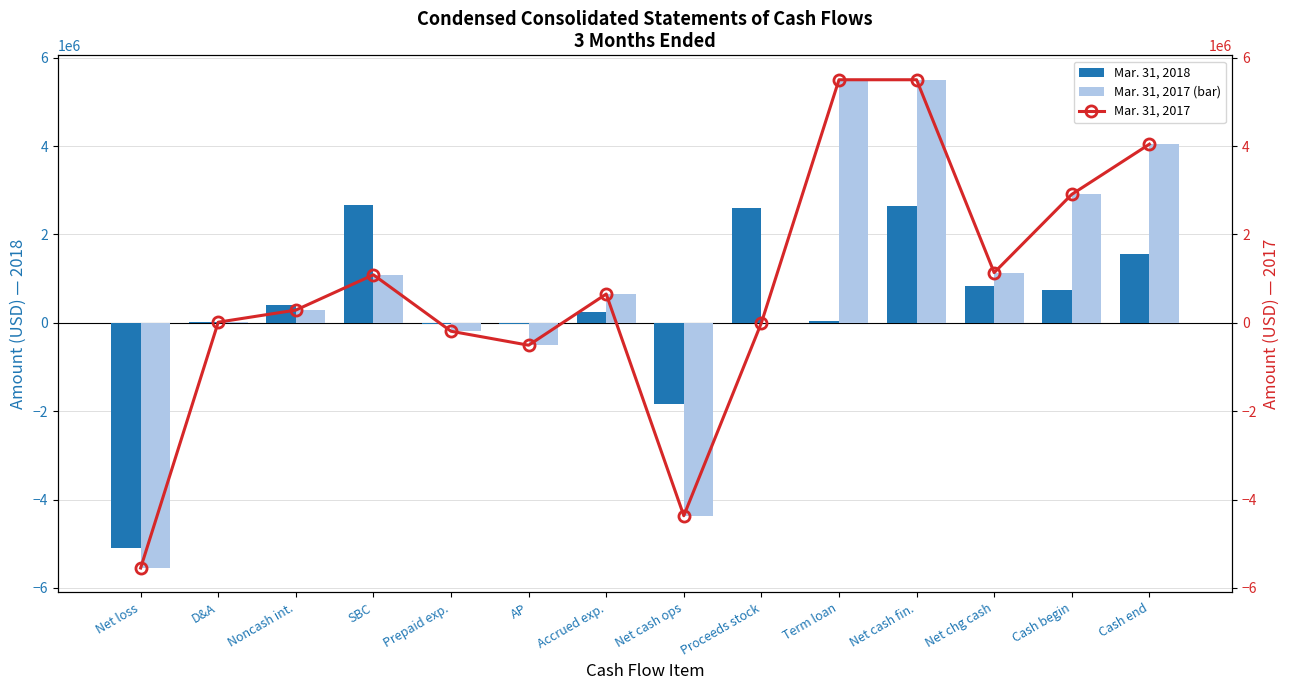

What are all the series names shown in the legend?

Mar. 31, 2018, Mar. 31, 2017 (bar), Mar. 31, 2017